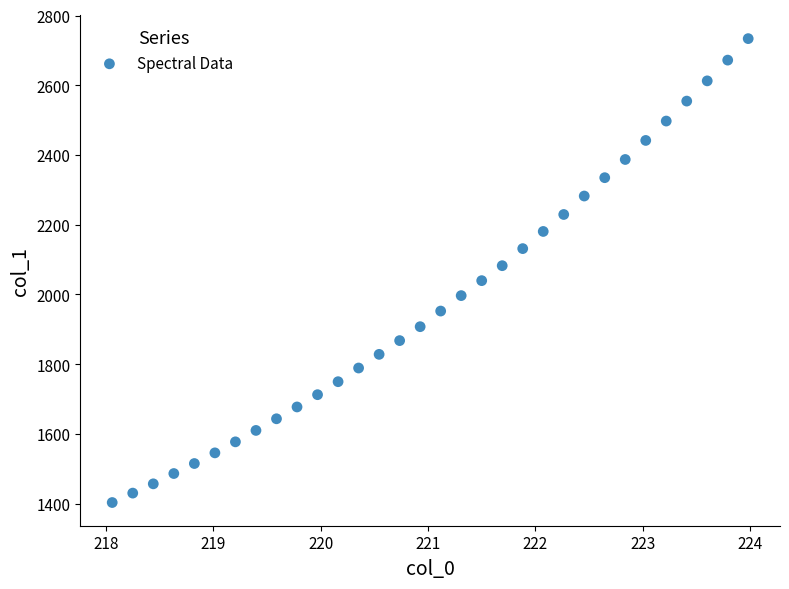

What is the range of X values (max minus min)?

5.9